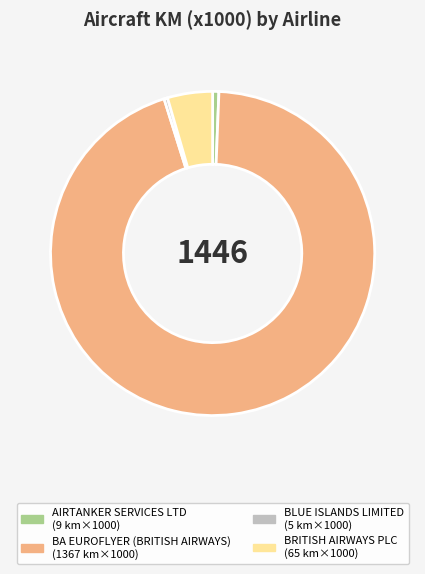

How many segments does this pie chart have?

4